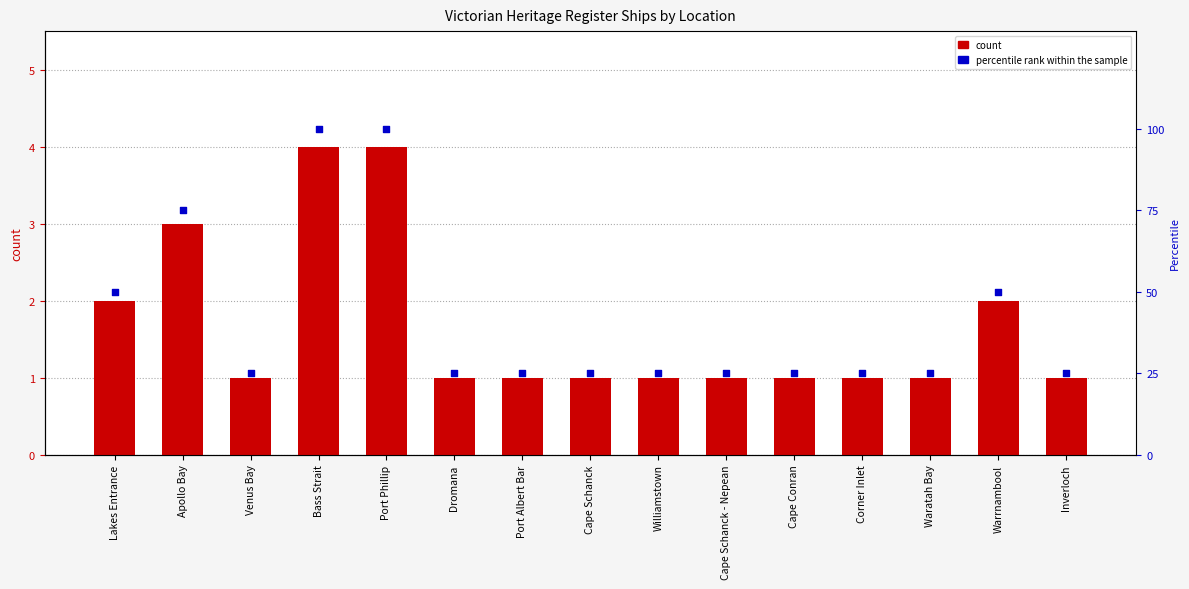

At how many categories does at least one series exceed 79?

2